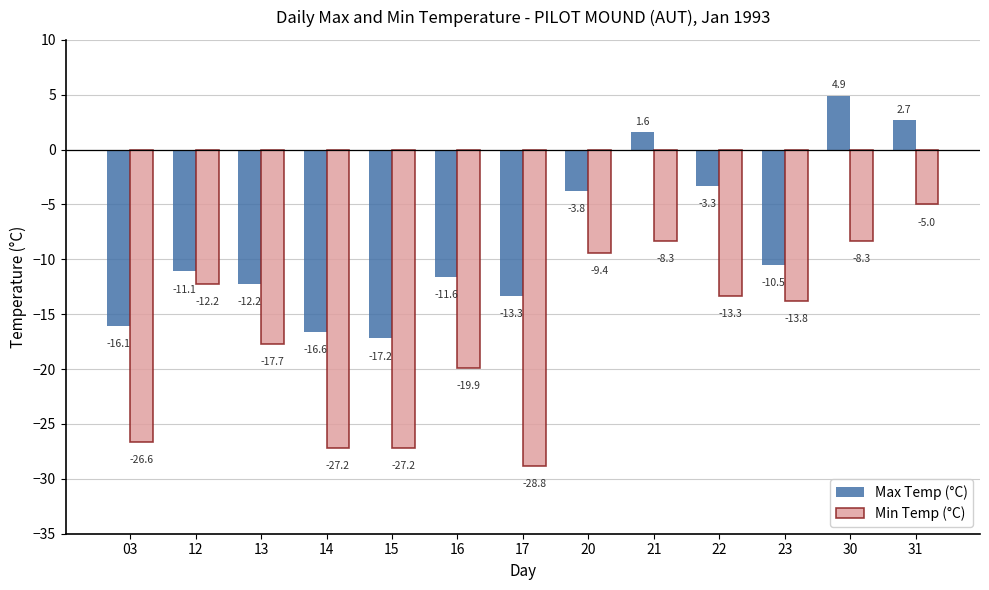

Which series has the largest total across all categories?

Max Temp (°C)